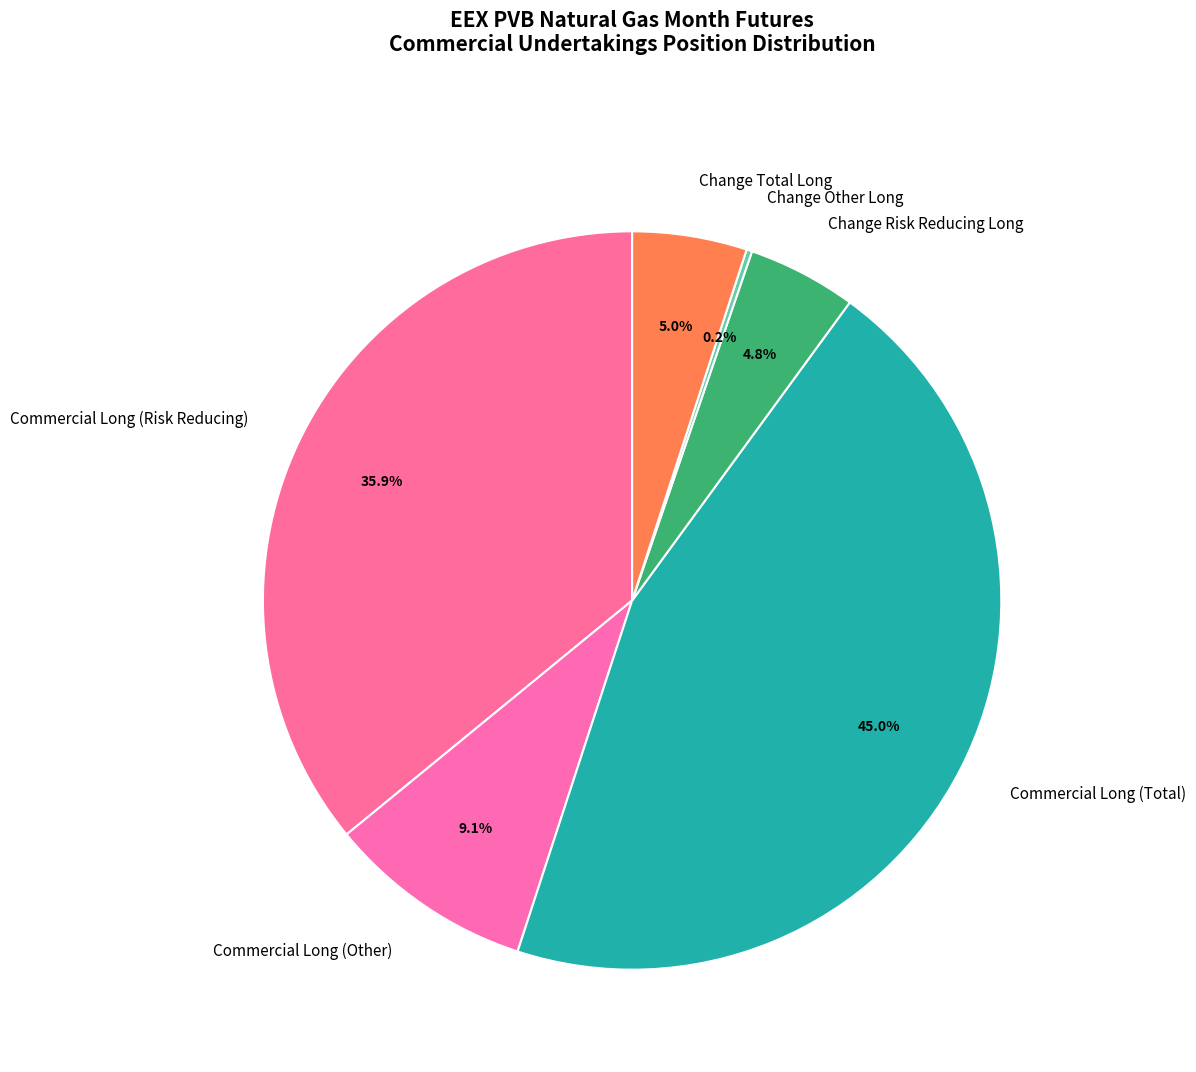

Does Change Risk Reducing Long account for over 50% of the chart?

No